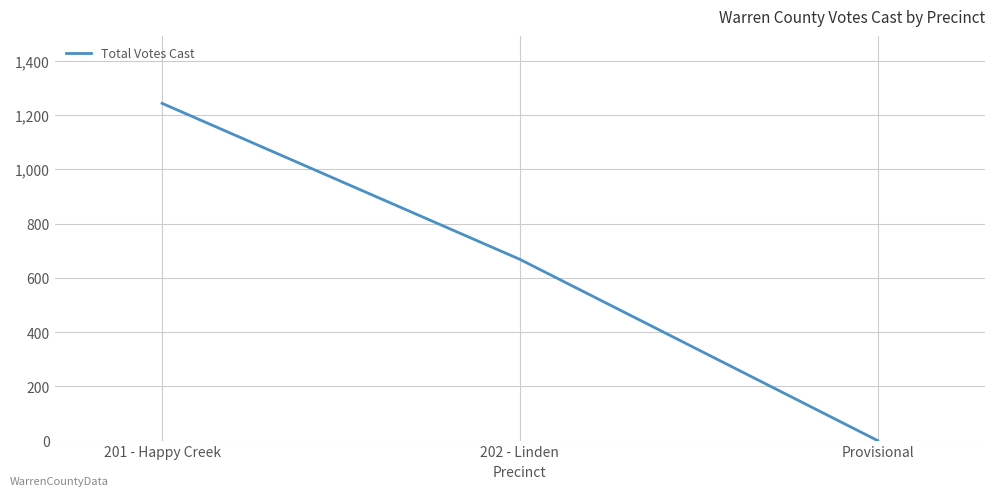

What is the sum of the values at 201 - Happy Creek and Provisional?

1243